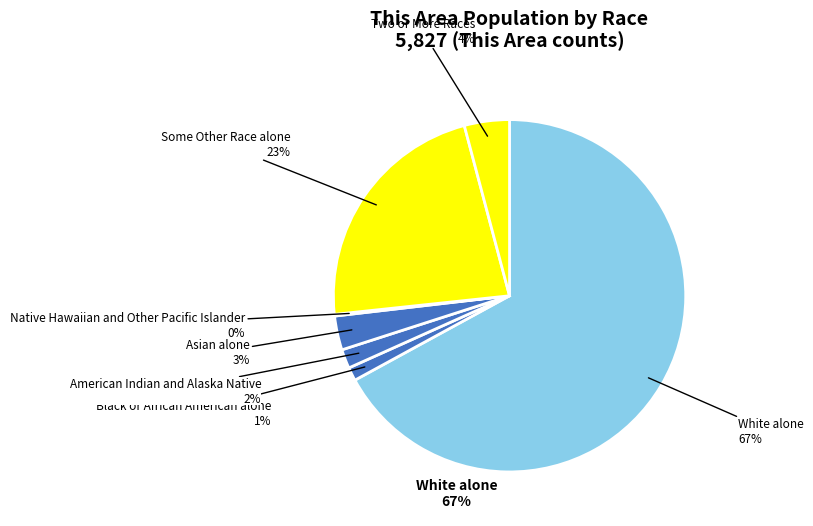

To the nearest percent, what is the difference between the largest and smallest slice percentages?

67%